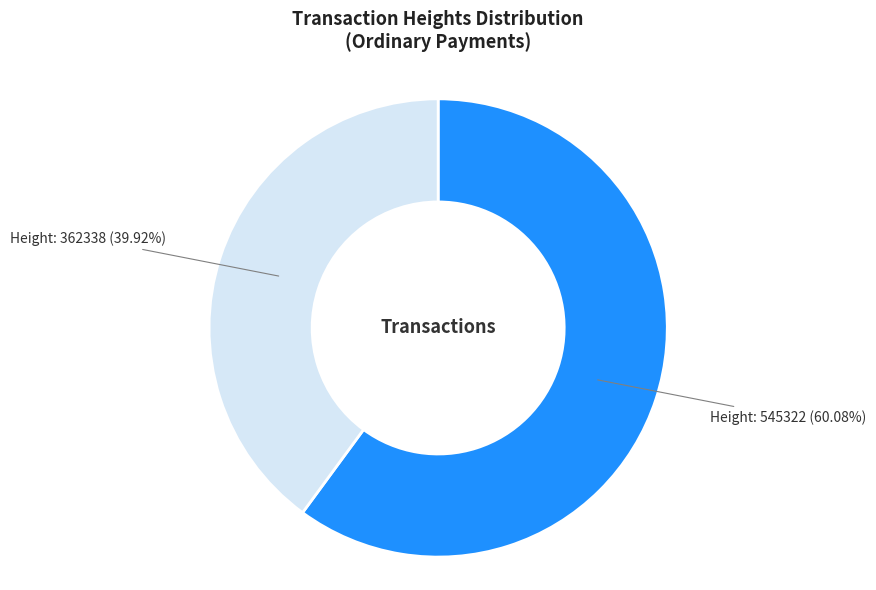

Does any single category account for the majority?

Yes